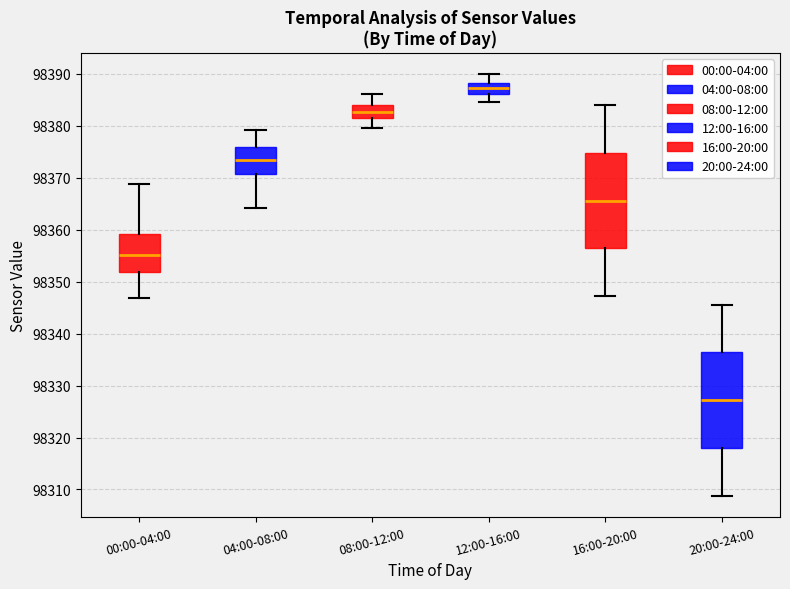

Reading left to right, transcribe this box plot: for each box, give where its median line is, the range the box spans, and where its two whiskers end, as read against the y-axis. The values are not printed on the chart, so give them approximately, as read against the axis.

00:00-04:00: median 98355, box 98352 to 98359, whiskers 98347 to 98369
04:00-08:00: median 98373, box 98371 to 98376, whiskers 98364 to 98379
08:00-12:00: median 98383, box 98381 to 98384, whiskers 98380 to 98386
12:00-16:00: median 98387, box 98386 to 98388, whiskers 98385 to 98390
16:00-20:00: median 98366, box 98356 to 98375, whiskers 98347 to 98384
20:00-24:00: median 98327, box 98318 to 98336, whiskers 98309 to 98346